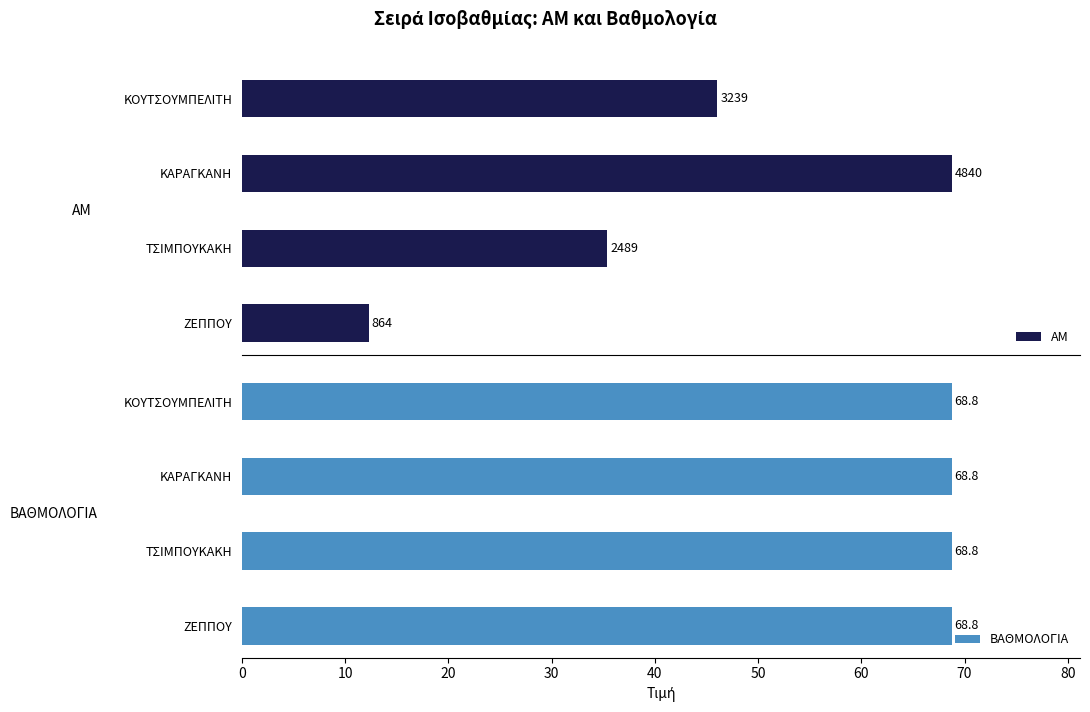

At which label does ΑΜ reach its peak?

ΚΑΡΑΓΚΑΝΗ